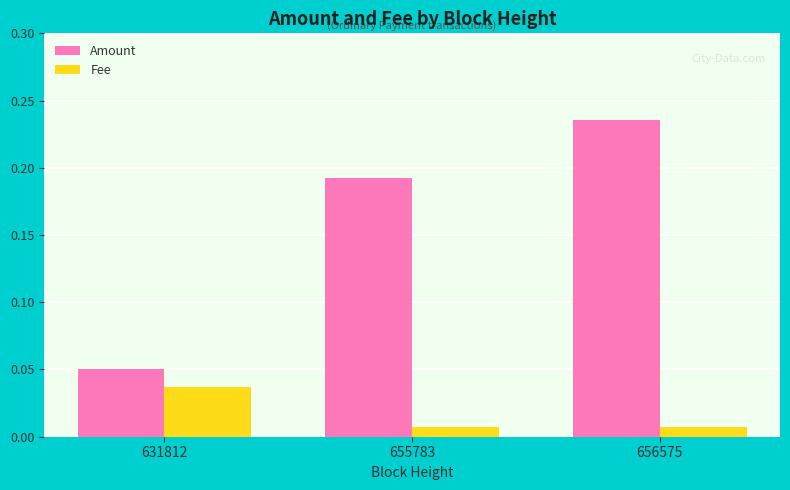

How many bars are there in total?

6